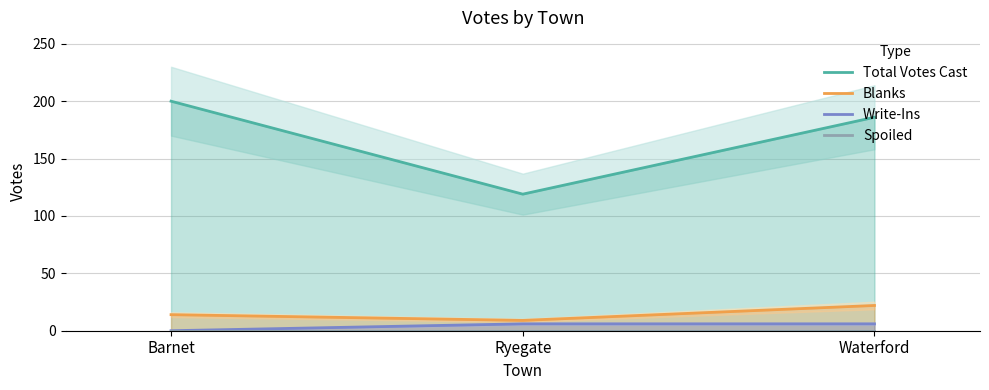

Count the Write-Ins values in the range 0 to 6.

3